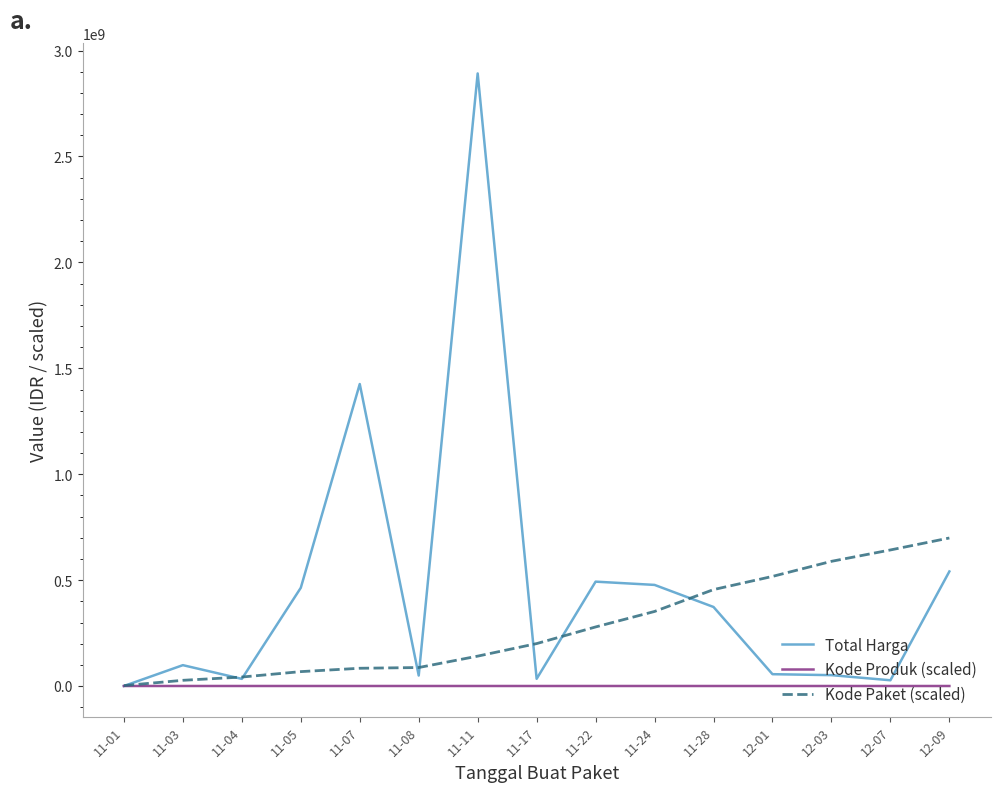

At 11-28, list the series in order from smallest to largest.

Kode Produk (scaled), Total Harga, Kode Paket (scaled)